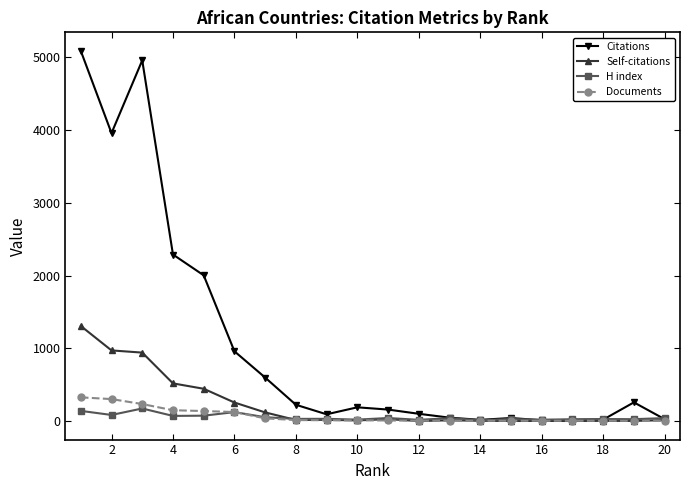

Which series has the largest total across all categories?

Citations